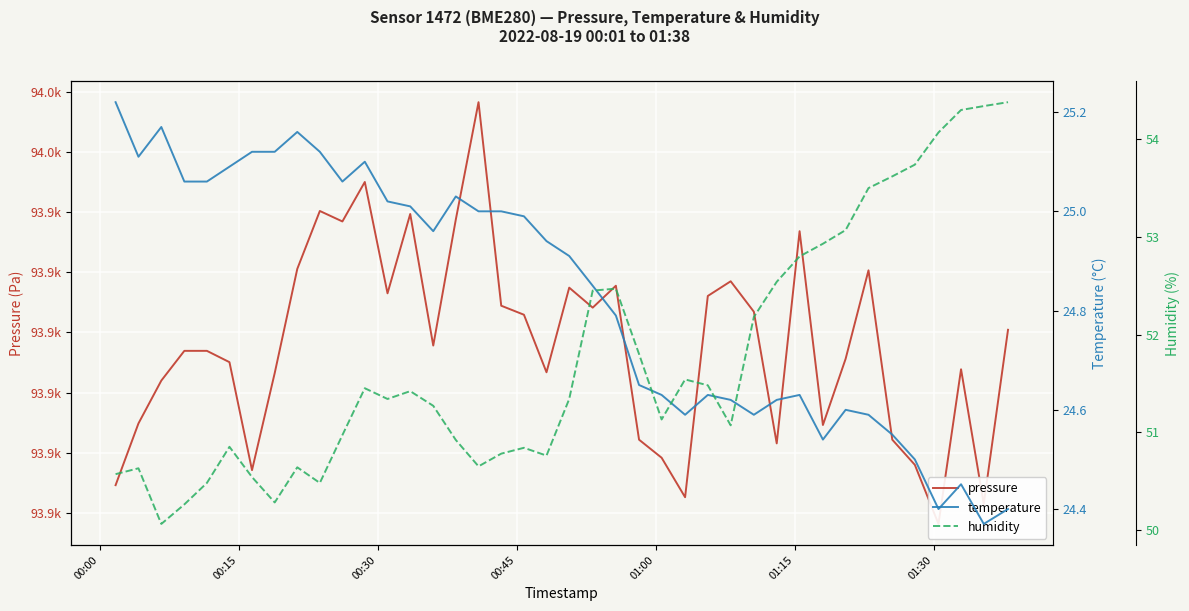

List the series in order of their peak value, highest first.

pressure, humidity, temperature